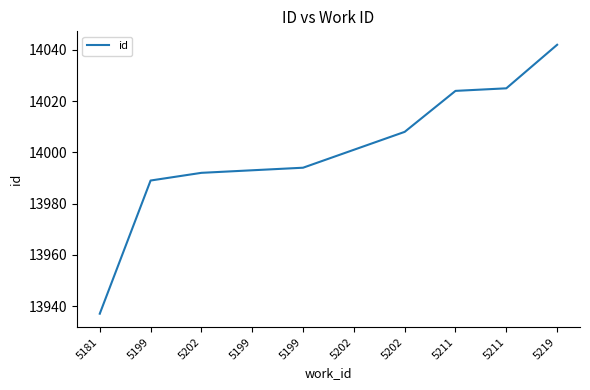

How many values are below 14001?

5